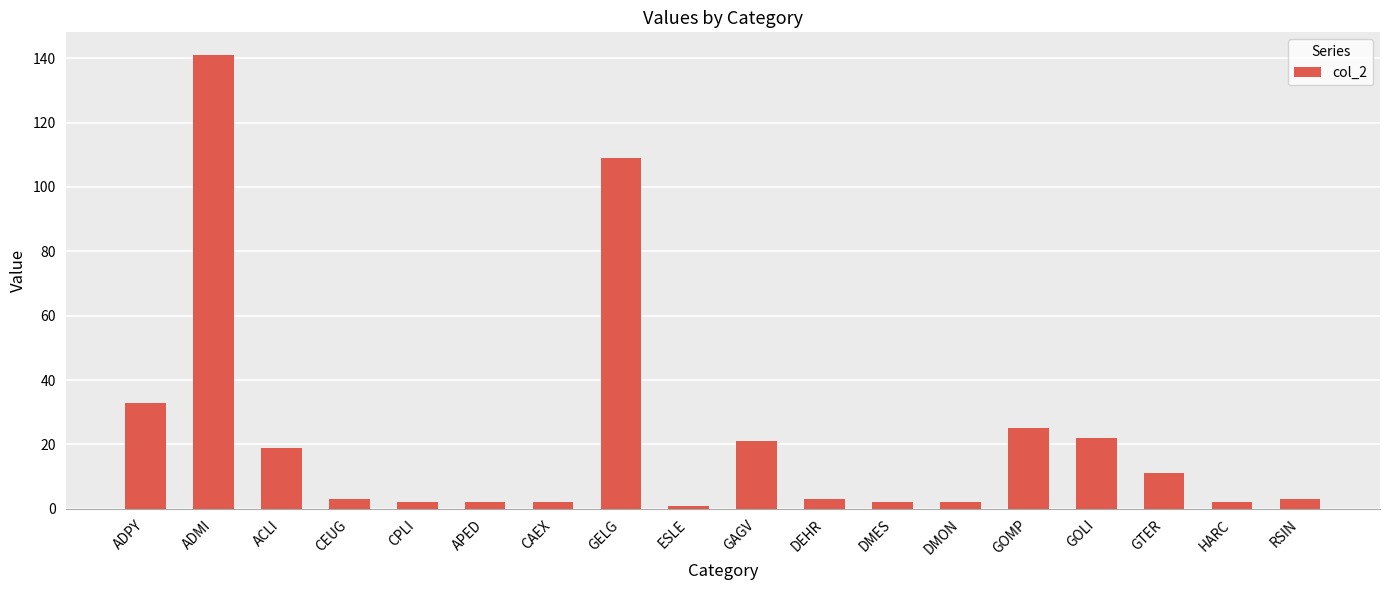

What is the difference between the values at GOMP and GAGV?

4